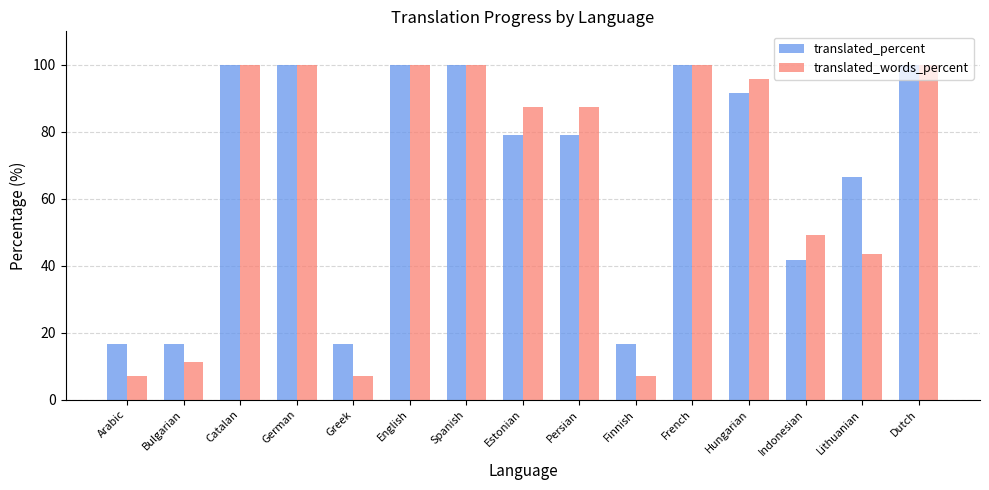

What is the label of the 9th bar from the right?

Spanish